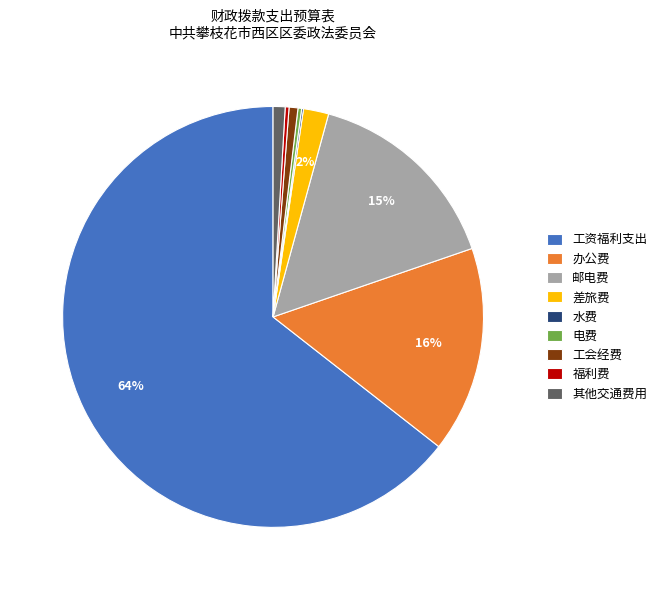

To the nearest percent, what portion does 办公费 represent?

16%